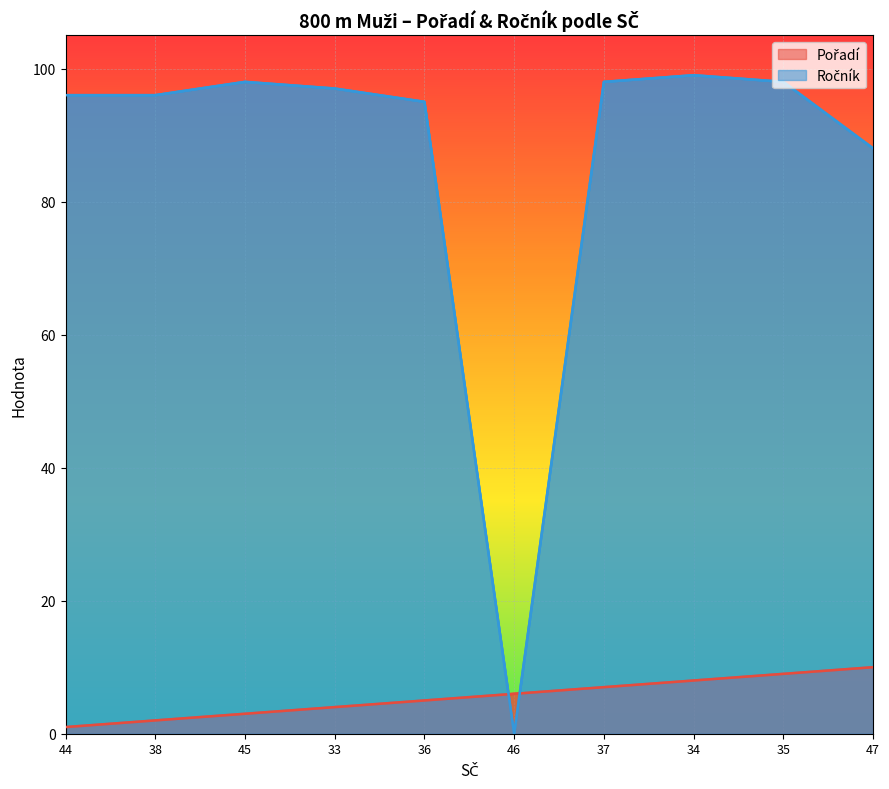

Which series has the largest range (max minus min)?

Ročník